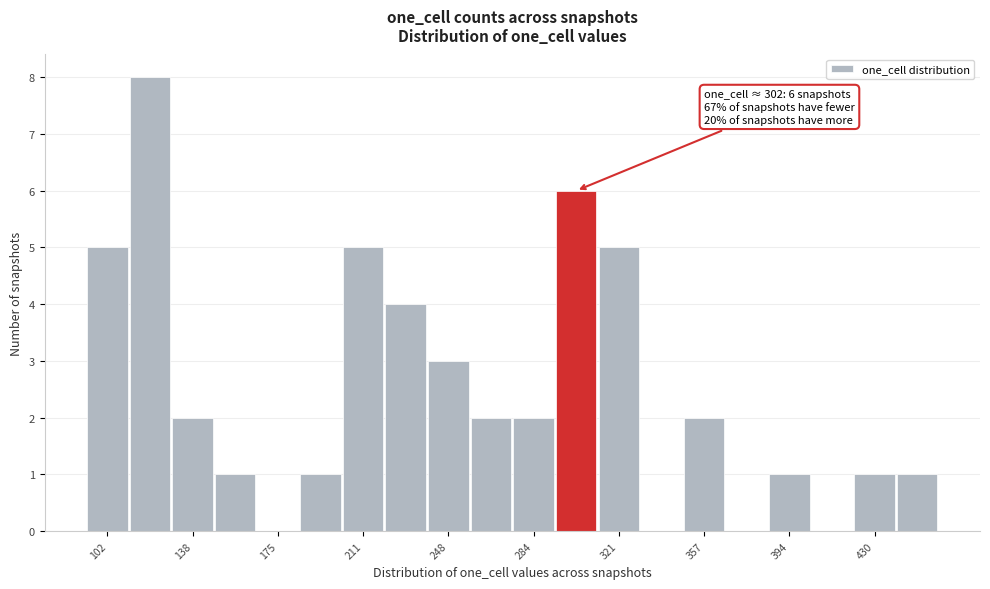

Read against the x-axis, roughly where is the centre of the tallest bar?

120